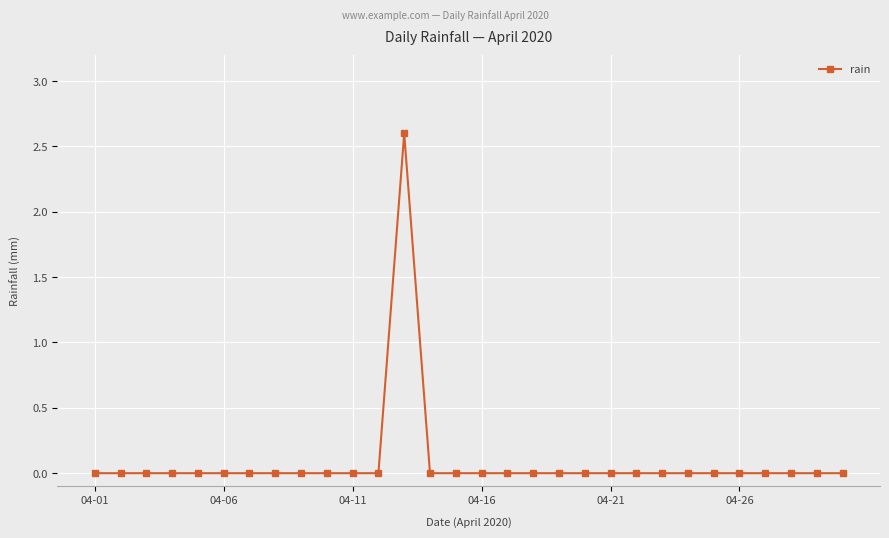

What is the difference between the maximum and minimum values?

2.6